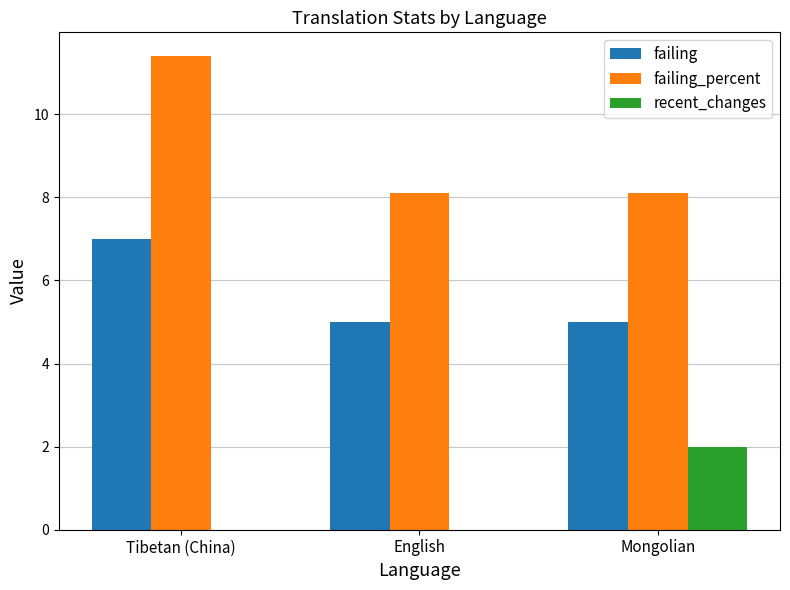

At which category is the sum across all series the highest?

Tibetan (China)